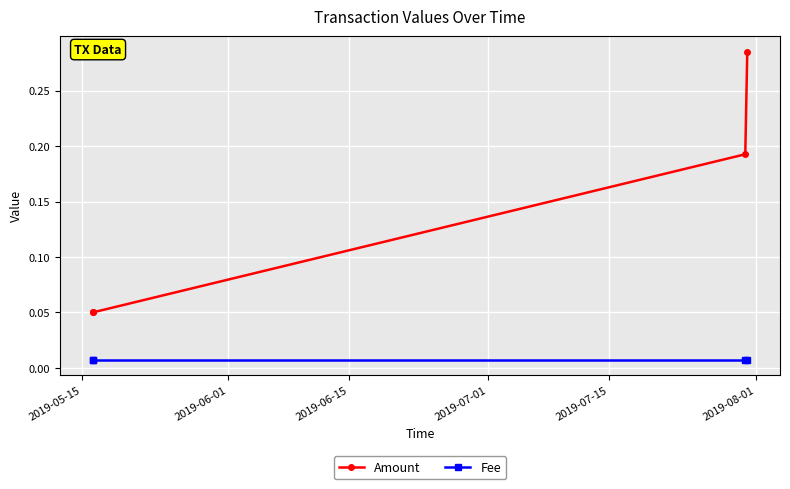

Which series has the widest spread of values?

Amount